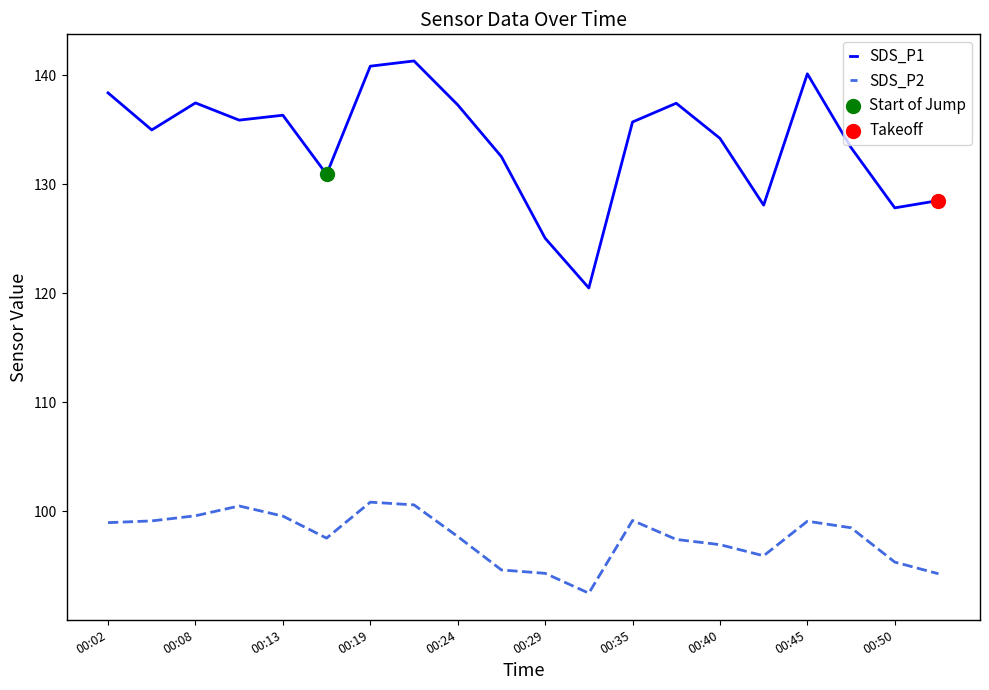

Which series has the largest total across all categories?

SDS_P1